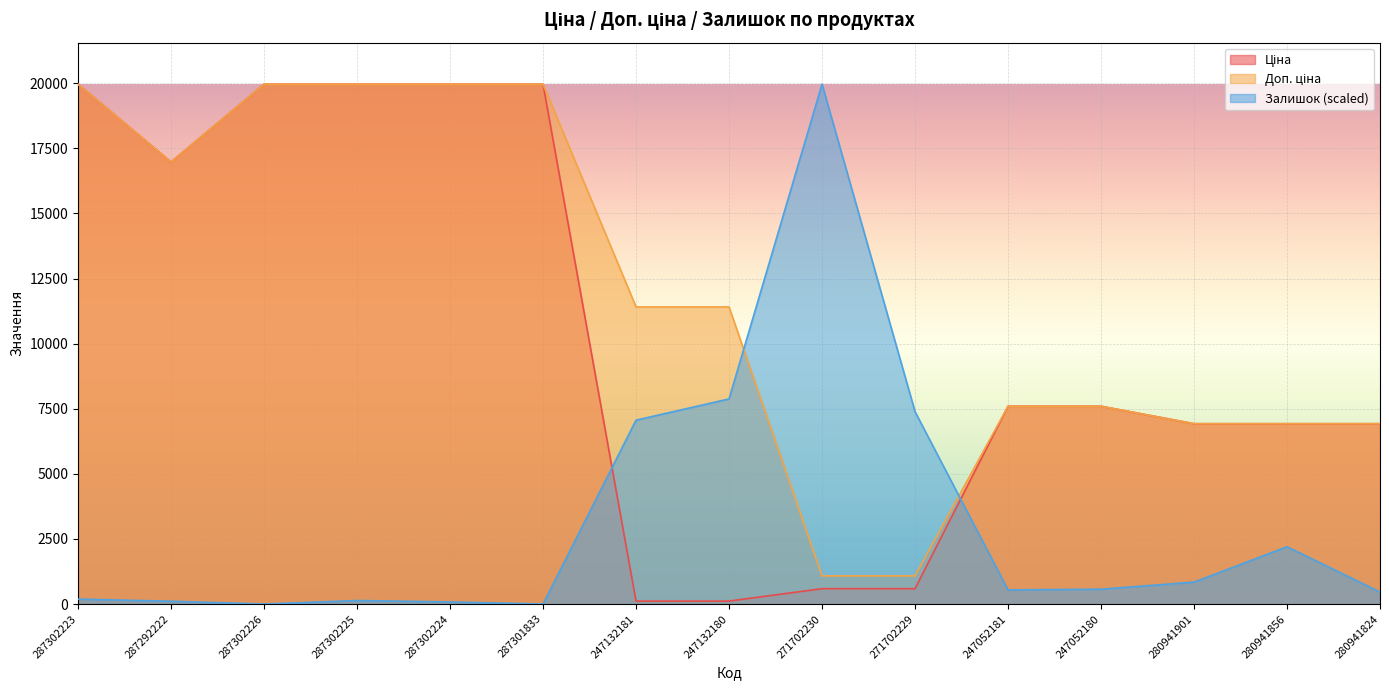

What is the label of the 4th point from the left?

287302225